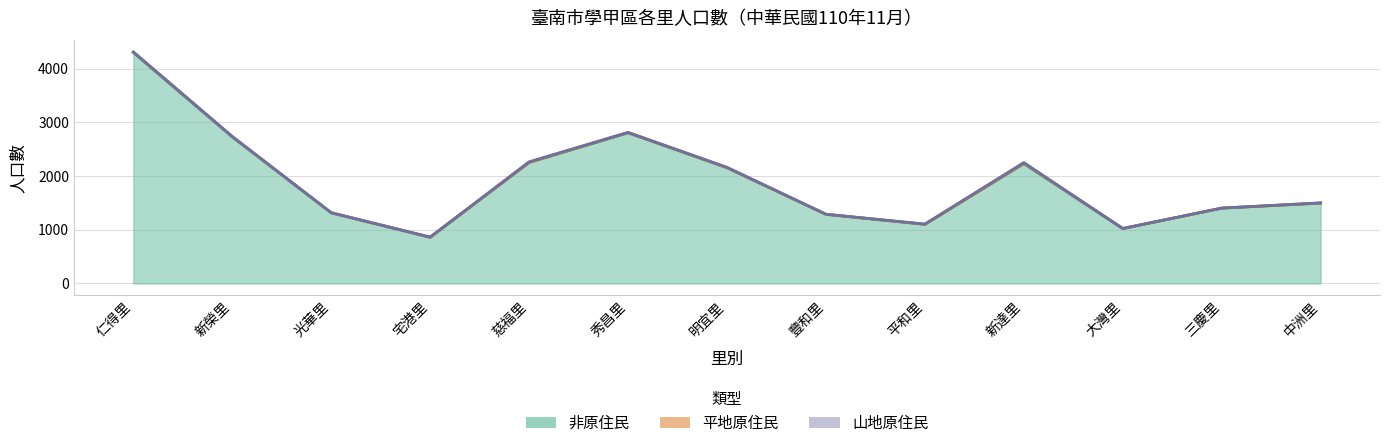

True or false: 非原住民 has more than 0 points higher than both neighbors.

True